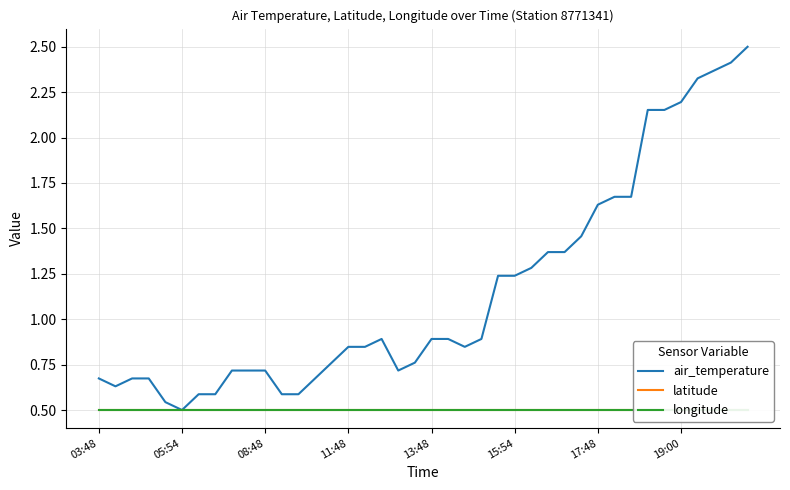

What position from the right is 28?

12